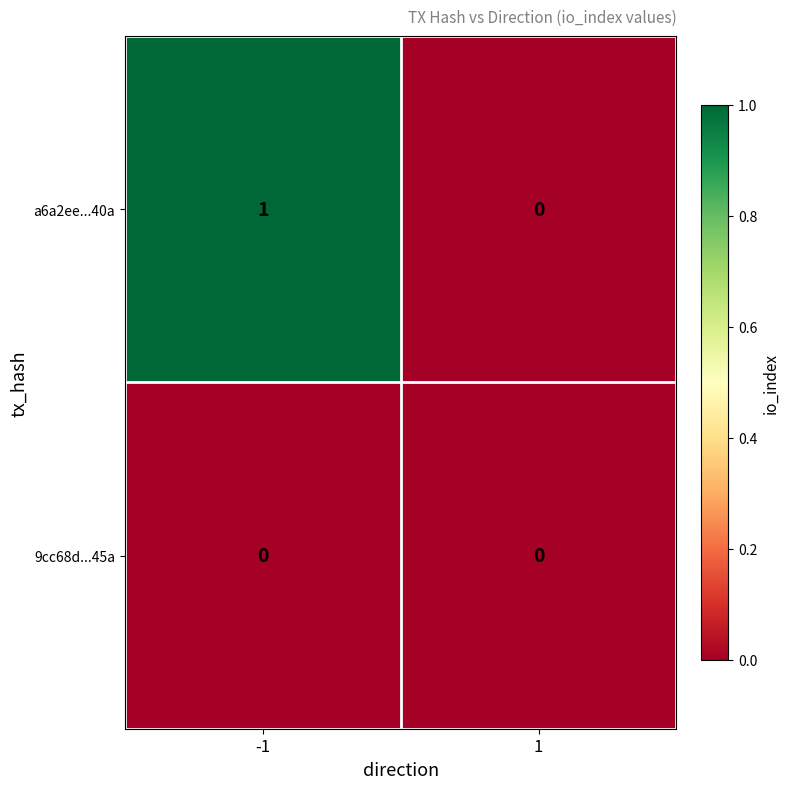

Which series has the widest spread of values?

a6a2ee...40a